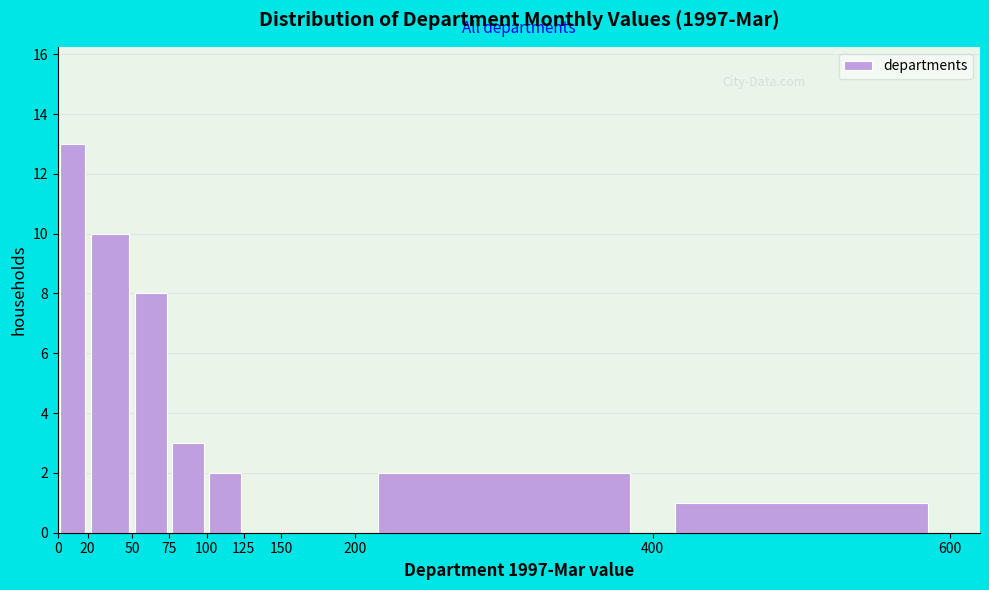

What is the height of the bar covering 100 to 125 on the x-axis? The values are not printed on the chart, so give them approximately, as read against the axis.

2